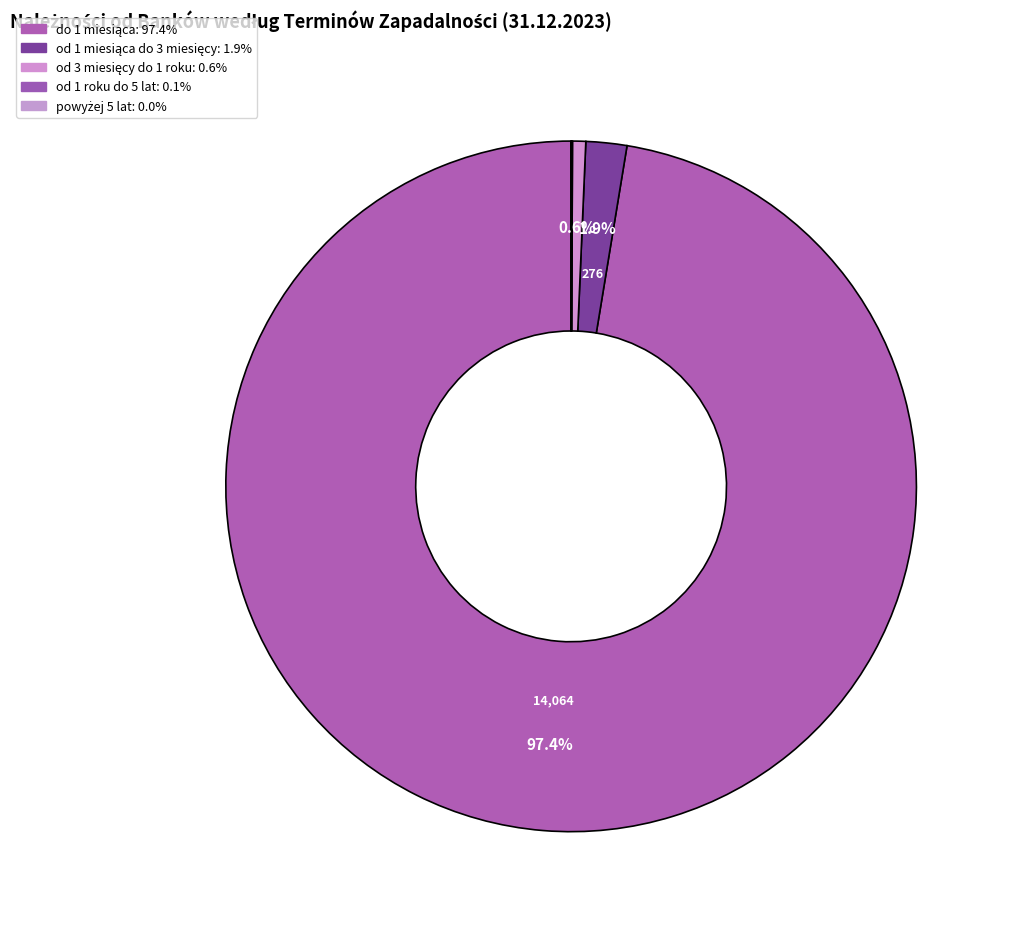

Which slice is the largest?

do 1 miesiąca